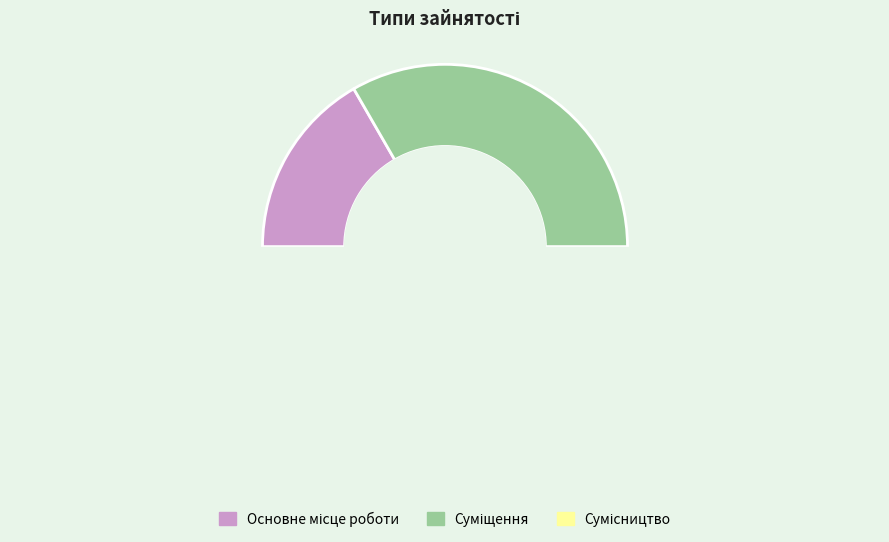

Which slice is the smallest?

Основне місце роботи